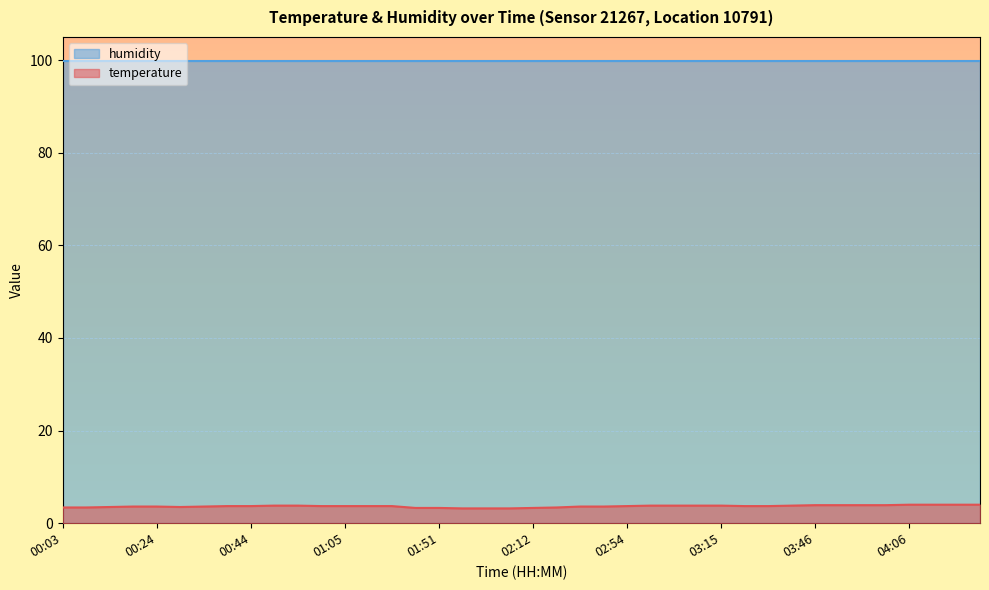

Reading right to left, what are all the values shown in this chart?

04:22=4.0	04:17=4.0	04:12=4.0	04:06=4.0	04:01=3.9	03:56=3.9	03:51=3.9	03:46=3.9	03:30=3.8	03:25=3.7	03:20=3.7	03:15=3.8	03:10=3.8	03:05=3.8	02:59=3.8	02:54=3.7	02:49=3.6	02:43=3.6	02:23=3.4	02:12=3.3	02:07=3.2	02:01=3.2	01:56=3.2	01:51=3.3	01:46=3.3	01:15=3.7	01:10=3.7	01:05=3.7	00:59=3.7	00:54=3.8	00:49=3.8	00:44=3.7	00:39=3.7	00:34=3.6	00:29=3.5	00:24=3.6	00:19=3.6	00:13=3.5	00:08=3.4	00:03=3.4